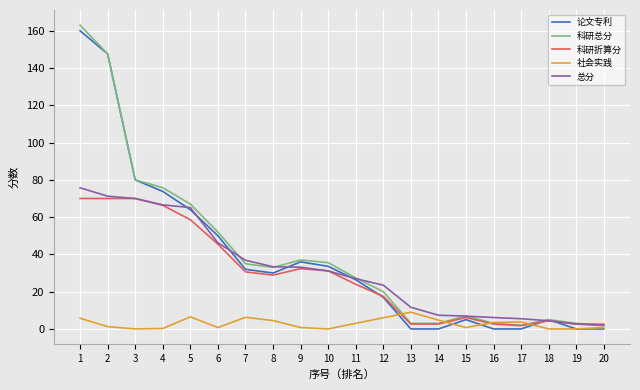

True or false: 论文专利 has a value of 0.0 at 13.

True